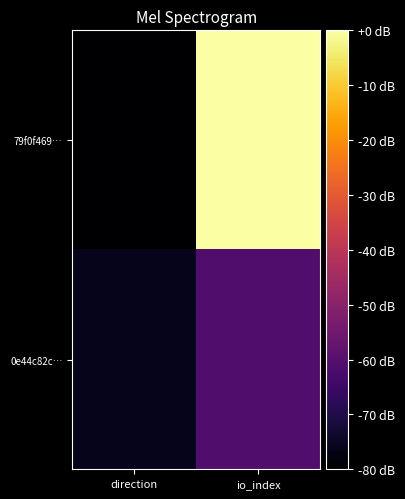

At which category is the sum across all series the highest?

io_index